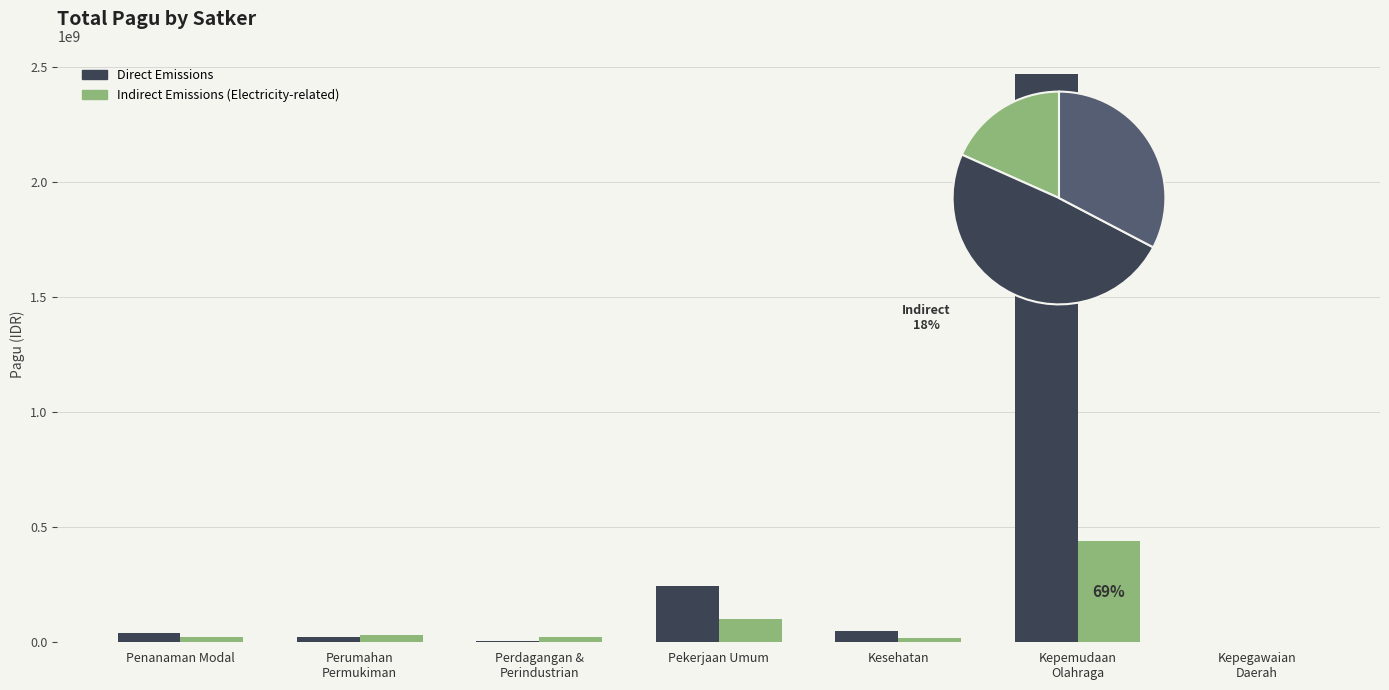

Reading left to right, transcribe all the data shown in this chart.

Direct Emissions: Penanaman Modal=40295000	Perumahan
Permukiman=23250000	Perdagangan &
Perindustrian=3865000	Pekerjaan Umum=245000000	Kesehatan=49675000	Kepemudaan
Olahraga=2467677613	Kepegawaian
Daerah=2400000
Indirect Emissions (Electricity-related): Penanaman Modal=24650000	Perumahan
Permukiman=30000000	Perdagangan &
Perindustrian=23850000	Pekerjaan Umum=99800000	Kesehatan=18145000	Kepemudaan
Olahraga=438815000	Kepegawaian
Daerah=0